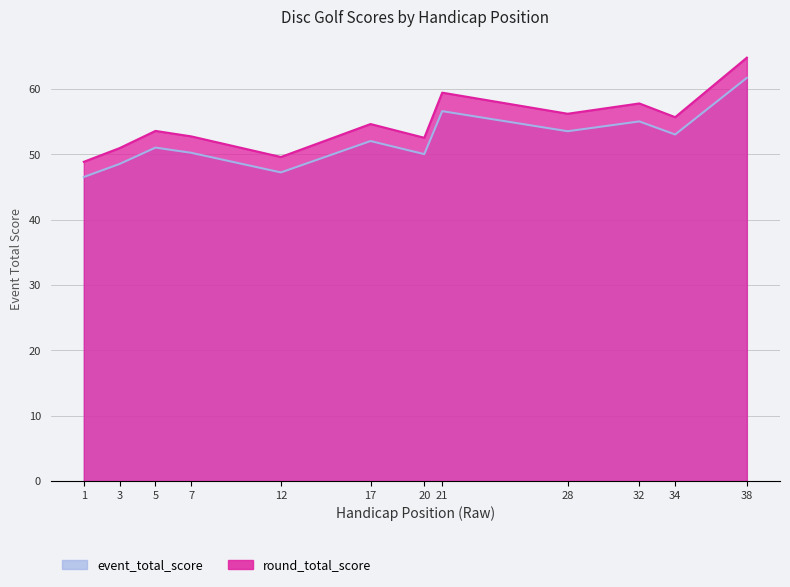

Which category has the highest value in the event_total_score series?

38